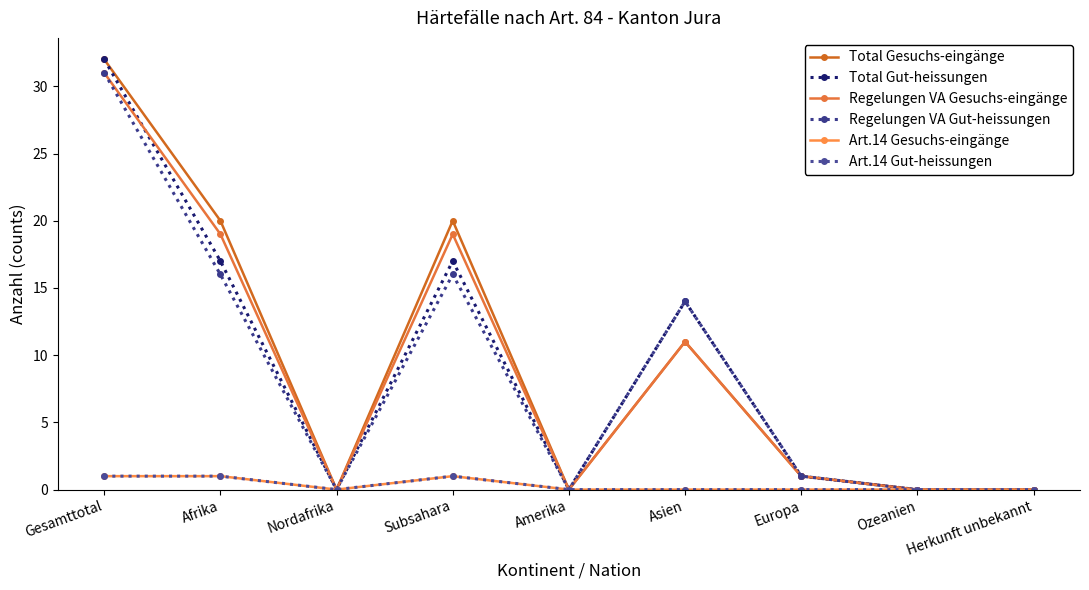

What position from the left is Europa?

7